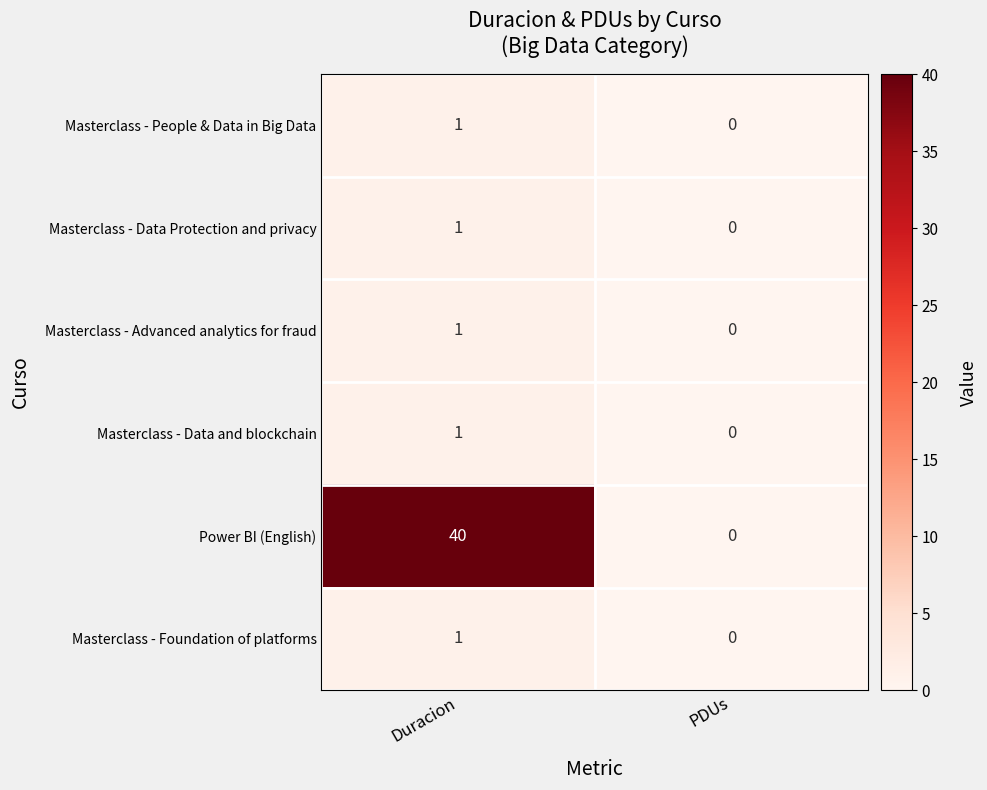

Reading left to right, extract all data points from this chart.

Masterclass - People & Data in Big Data: Duracion=1	PDUs=0
Masterclass - Data Protection and privacy: Duracion=1	PDUs=0
Masterclass - Advanced analytics for fraud: Duracion=1	PDUs=0
Masterclass - Data and blockchain: Duracion=1	PDUs=0
Power BI (English): Duracion=40	PDUs=0
Masterclass - Foundation of platforms: Duracion=1	PDUs=0